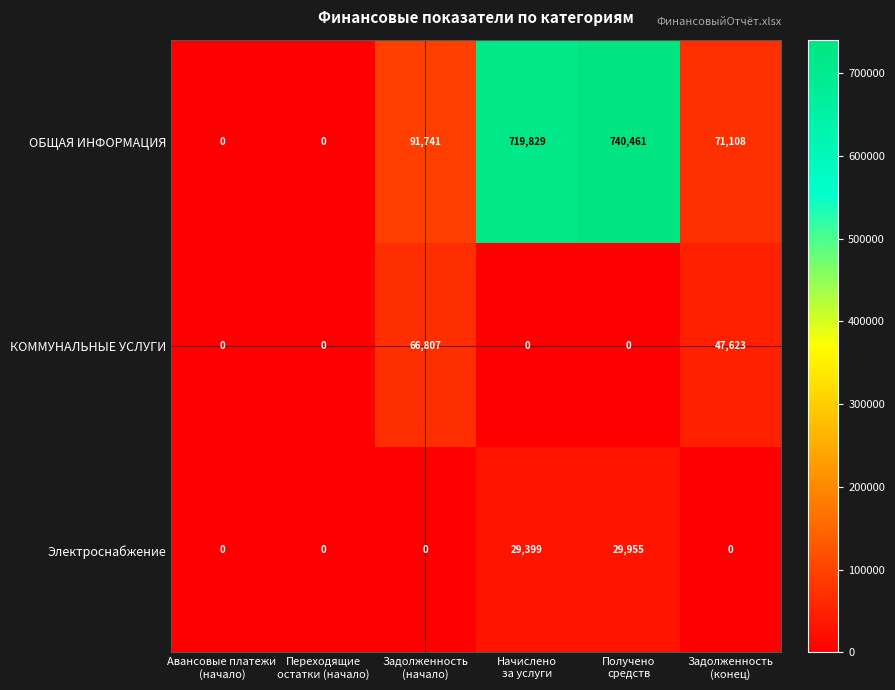

What is the average value of the Электроснабжение series?

9892